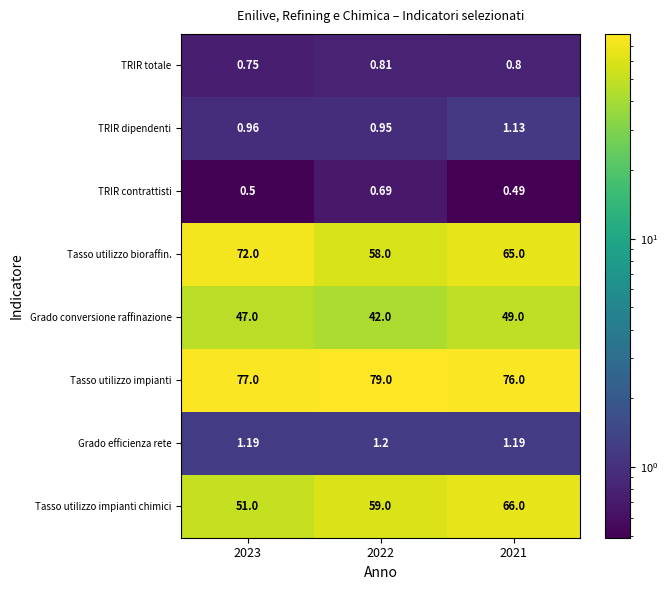

What is the minimum value shown in the chart?

0.5